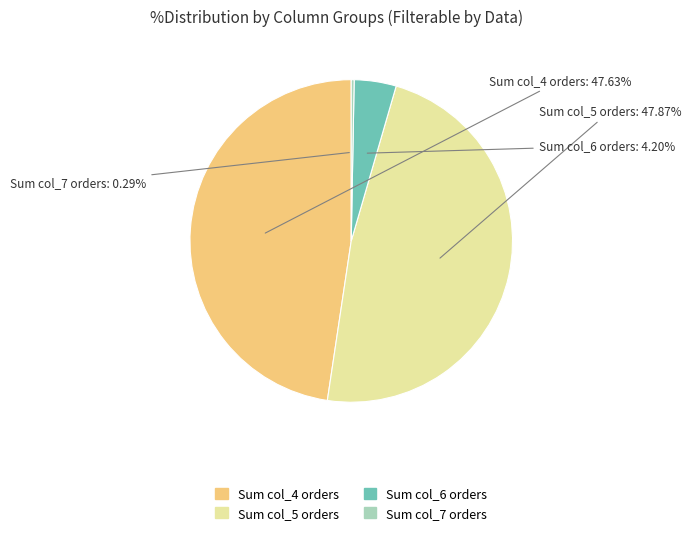

Is there a majority slice in this chart?

No